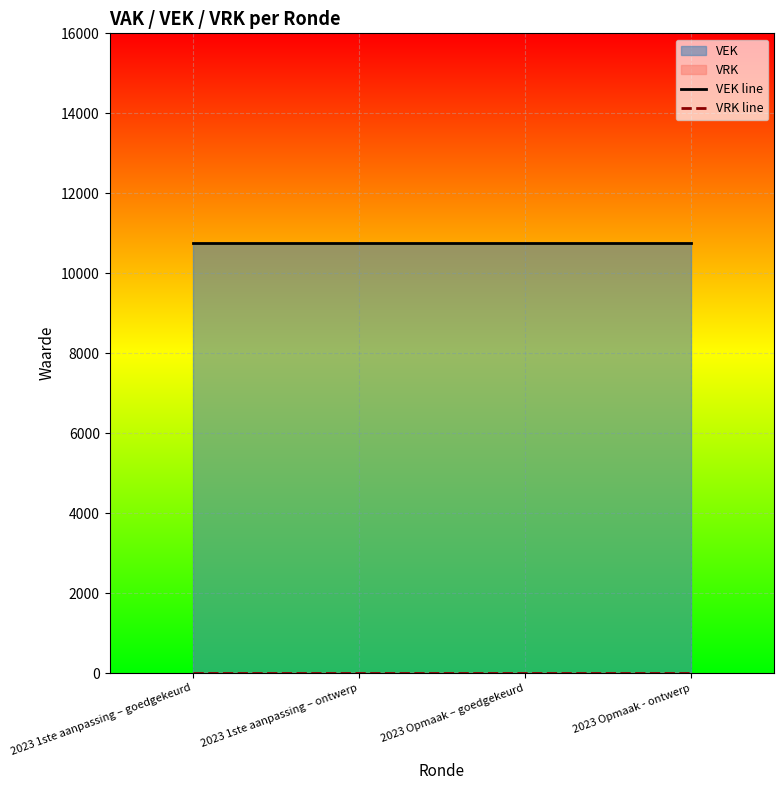

True or false: VEK line and VRK line cross at least once.

False